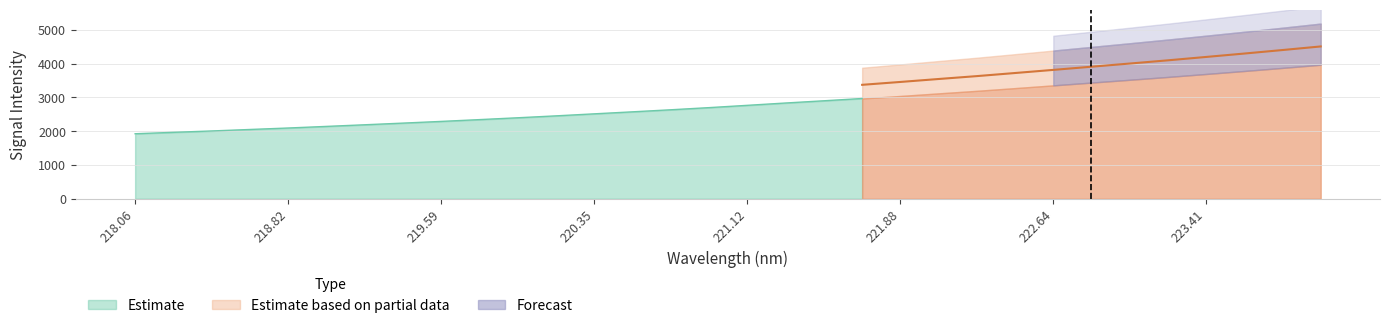

The value at 222.6447 is 3815.2. True or false?

True